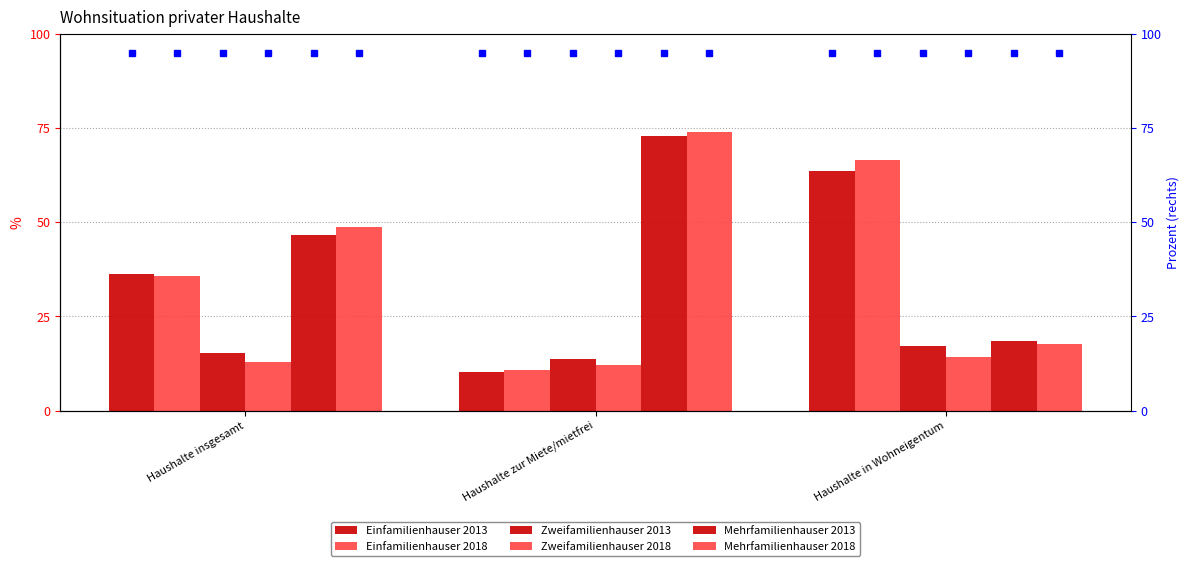

Reading right to left, extract all data points from this chart.

Einfamilienhauser 2013: Haushalte in Wohneigentum=63.6	Haushalte zur Miete/mietfrei=10.3	Haushalte insgesamt=36.2
Einfamilienhauser 2018: Haushalte in Wohneigentum=66.6	Haushalte zur Miete/mietfrei=10.7	Haushalte insgesamt=35.7
Zweifamilienhauser 2013: Haushalte in Wohneigentum=17.2	Haushalte zur Miete/mietfrei=13.7	Haushalte insgesamt=15.4
Zweifamilienhauser 2018: Haushalte in Wohneigentum=14.3	Haushalte zur Miete/mietfrei=12.0	Haushalte insgesamt=13.0
Mehrfamilienhauser 2013: Haushalte in Wohneigentum=18.5	Haushalte zur Miete/mietfrei=72.8	Haushalte insgesamt=46.5
Mehrfamilienhauser 2018: Haushalte in Wohneigentum=17.8	Haushalte zur Miete/mietfrei=73.9	Haushalte insgesamt=48.8